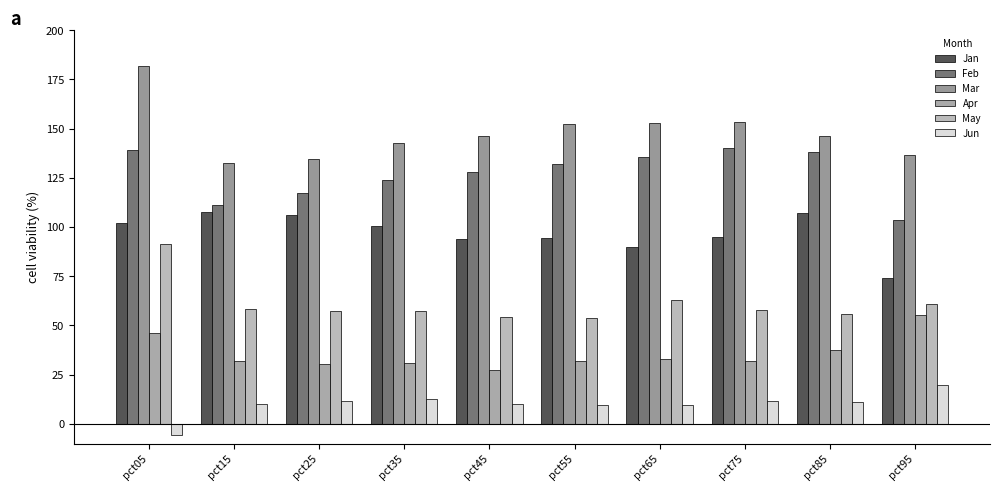

How many bars are there in each group?

6